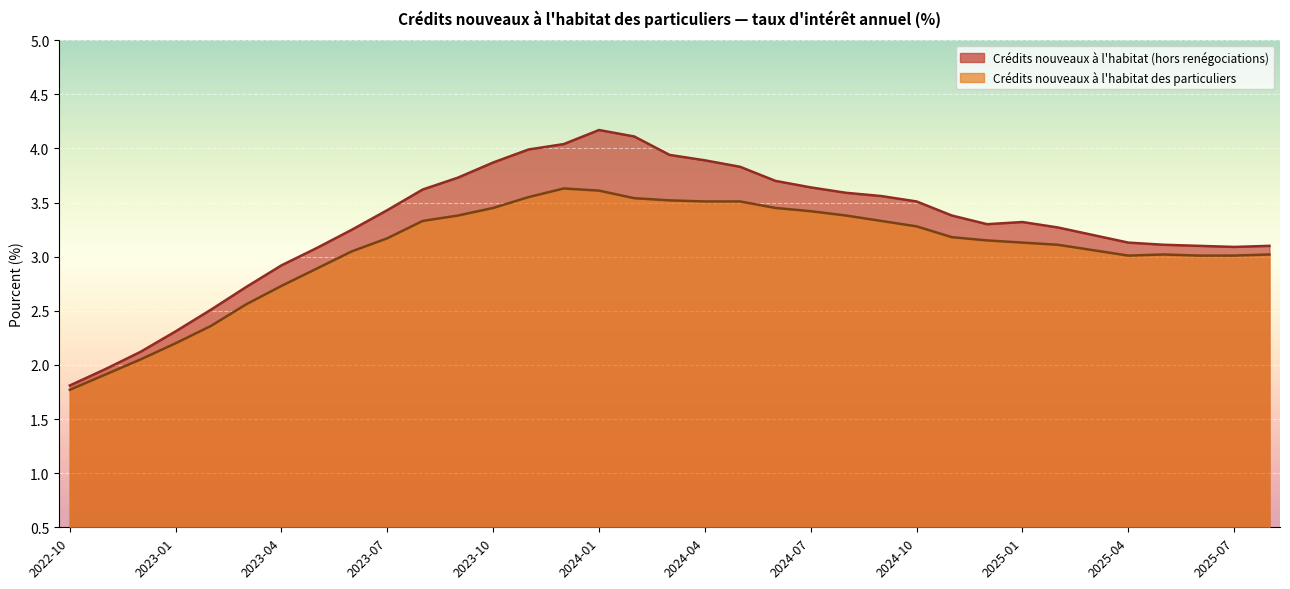

How many interior local valleys does the Crédits nouveaux à l'habitat (hors renégociations) series have?

2